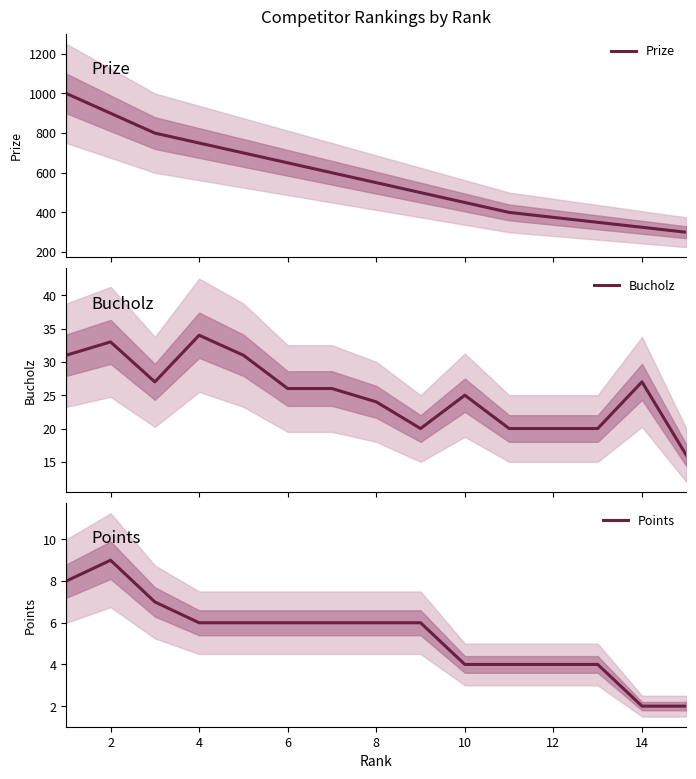

How many values in the Bucholz series are below 26?

7